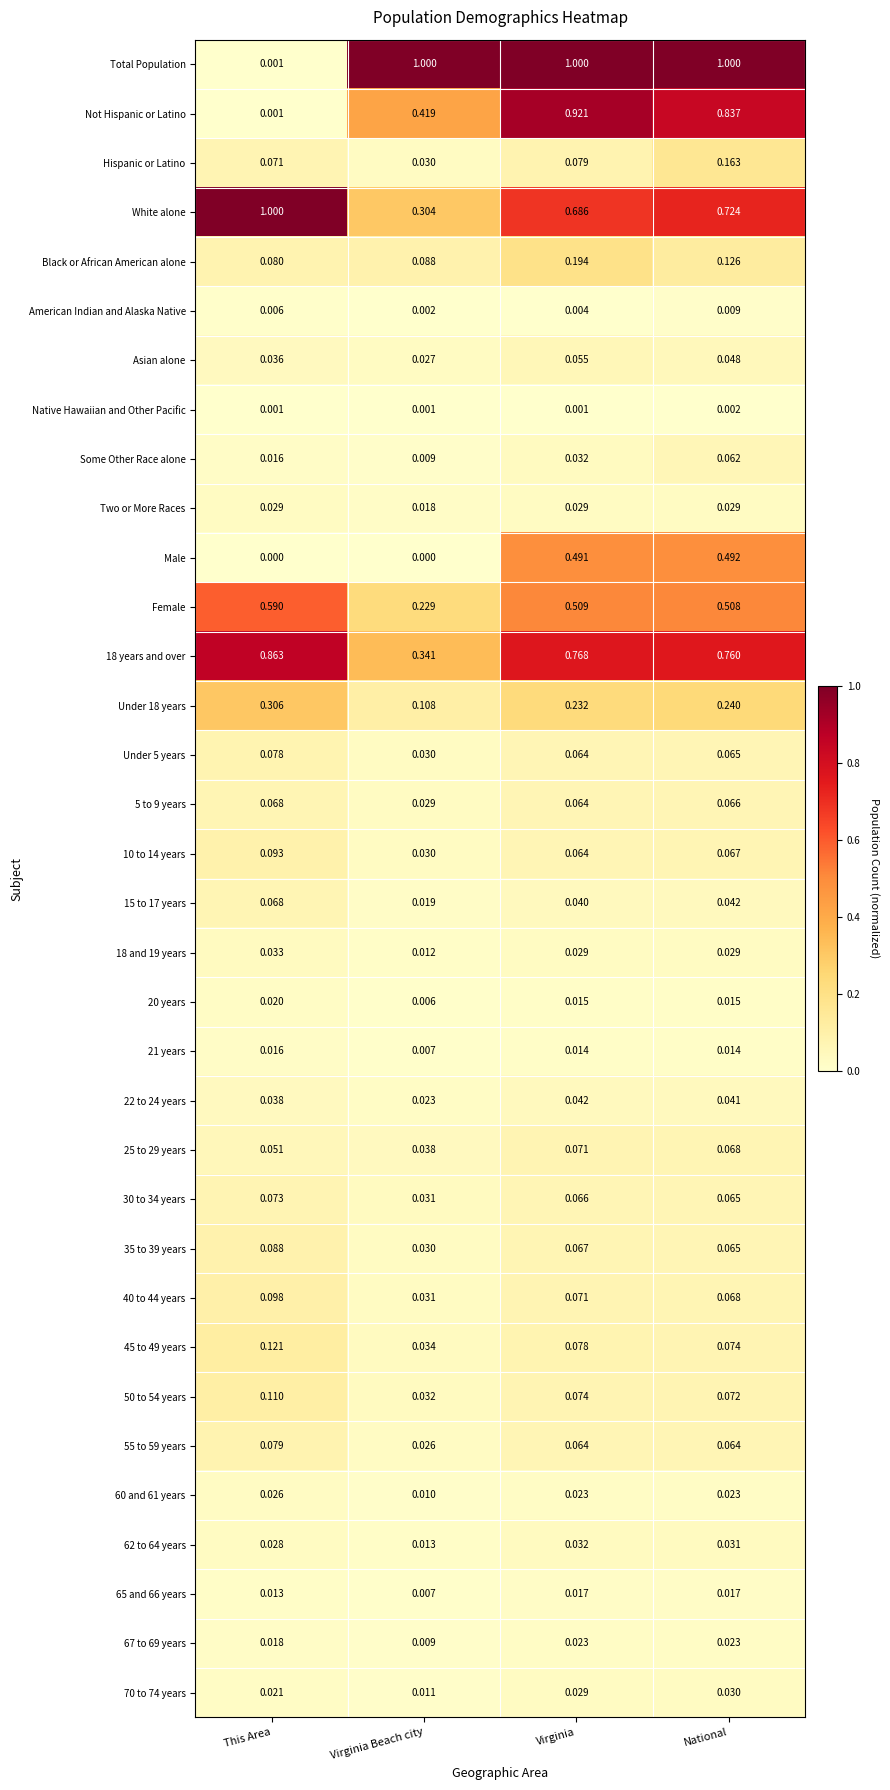

Which series has the largest range (max minus min)?

Total Population